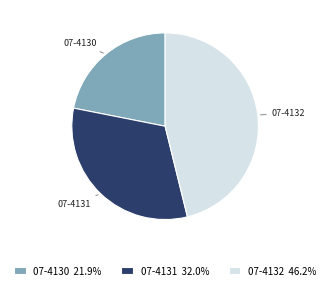

Between 07-4131 and 07-4130, which is larger?

07-4131